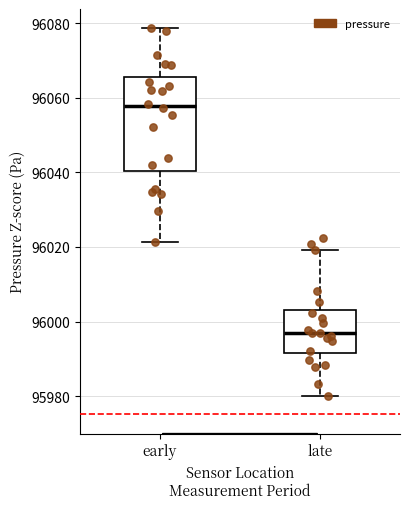

Reading left to right, transcribe this box plot: for each box, give where its median line is, the range the box spans, and where its two whiskers end, as read against the y-axis. The values are not printed on the chart, so give them approximately, as read against the axis.

early: median 96058, box 96040 to 96066, whiskers 96022 to 96078
late: median 95996, box 95992 to 96004, whiskers 95980 to 96020